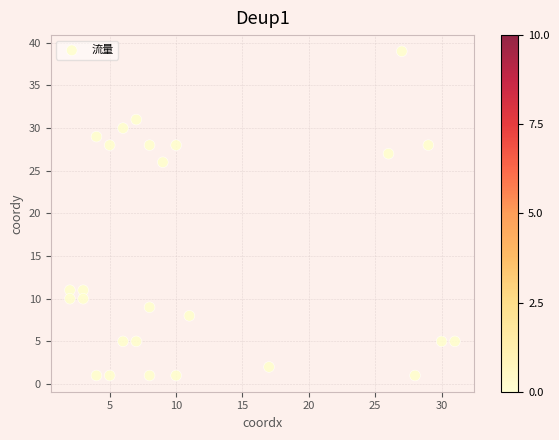

What Y value in the scatter plot is closest to 20?

26